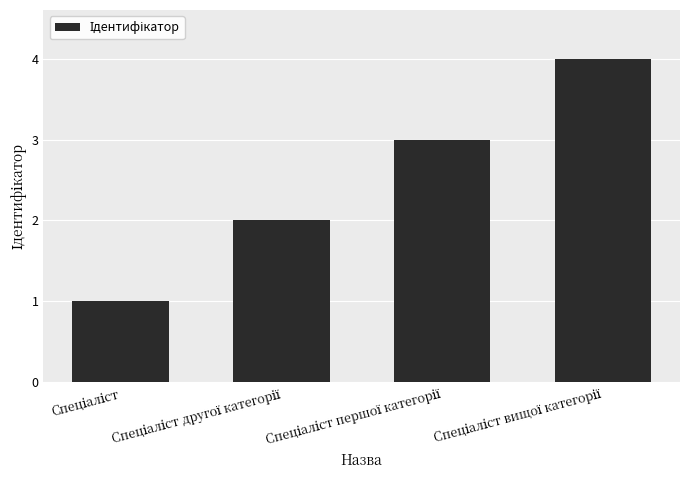

Does the chart contain any negative values?

No